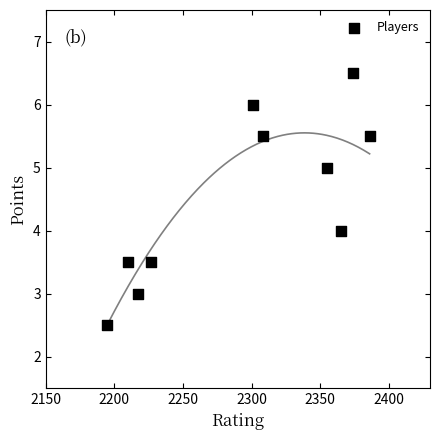

What is the average X value?

2293.8